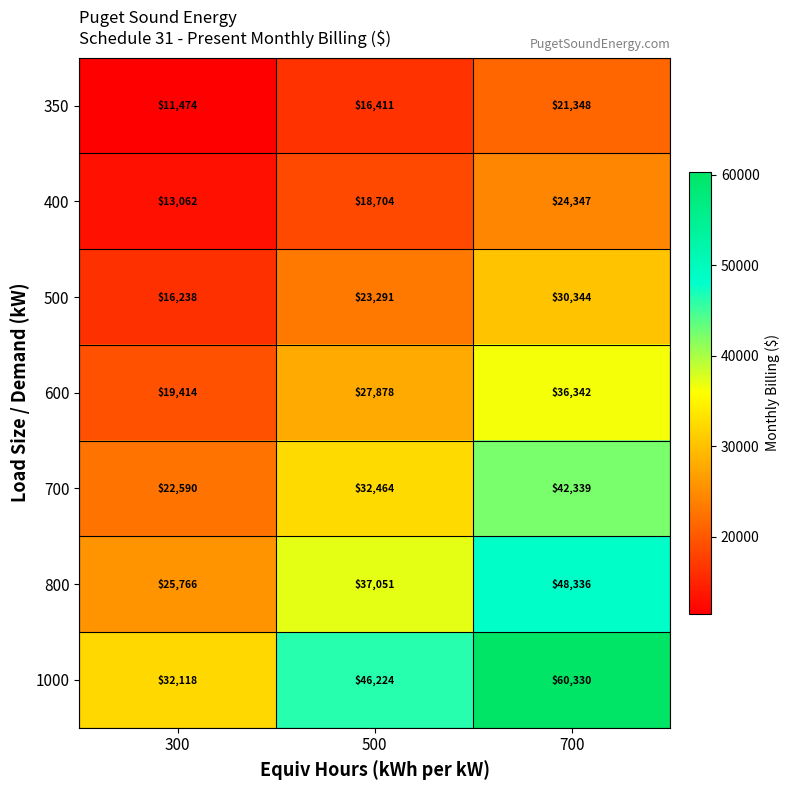

Is it true that 350 equals 36768 at 700?

False